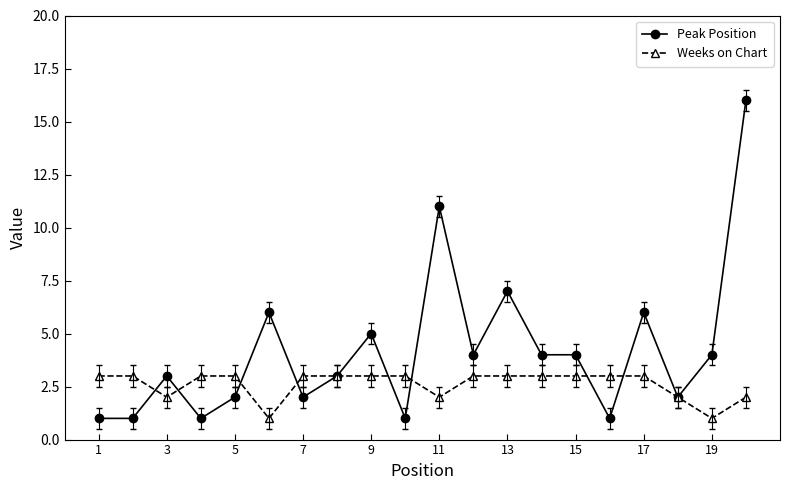

Does the chart display data point markers on the line(s)?

Yes